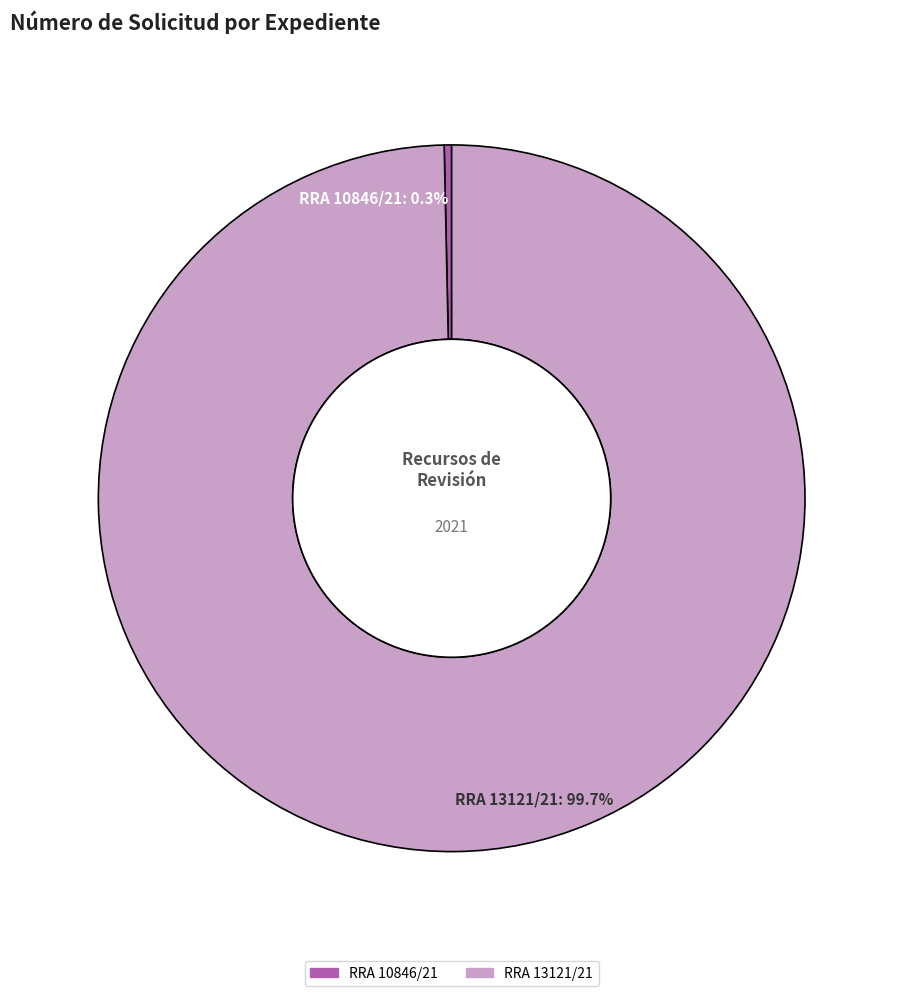

What percentage is the RRA 13121/21 slice, to the nearest percent?

100%